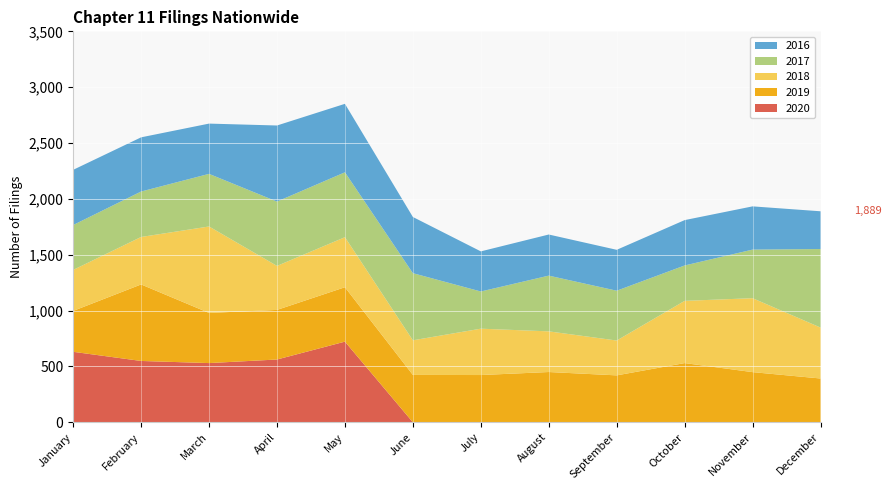

Reading left to right, what are all the values shown in this chart?

2020: 631	549	530	562	722	0	0	0	0	0	0	0
2019: 366	685	449	444	487	424	423	450	420	530	449	392
2018: 367	425	774	394	448	310	415	364	312	557	662	456
2017: 402	407	471	576	581	601	333	499	446	317	435	703
2016: 494	485	450	681	613	503	359	368	366	406	387	338